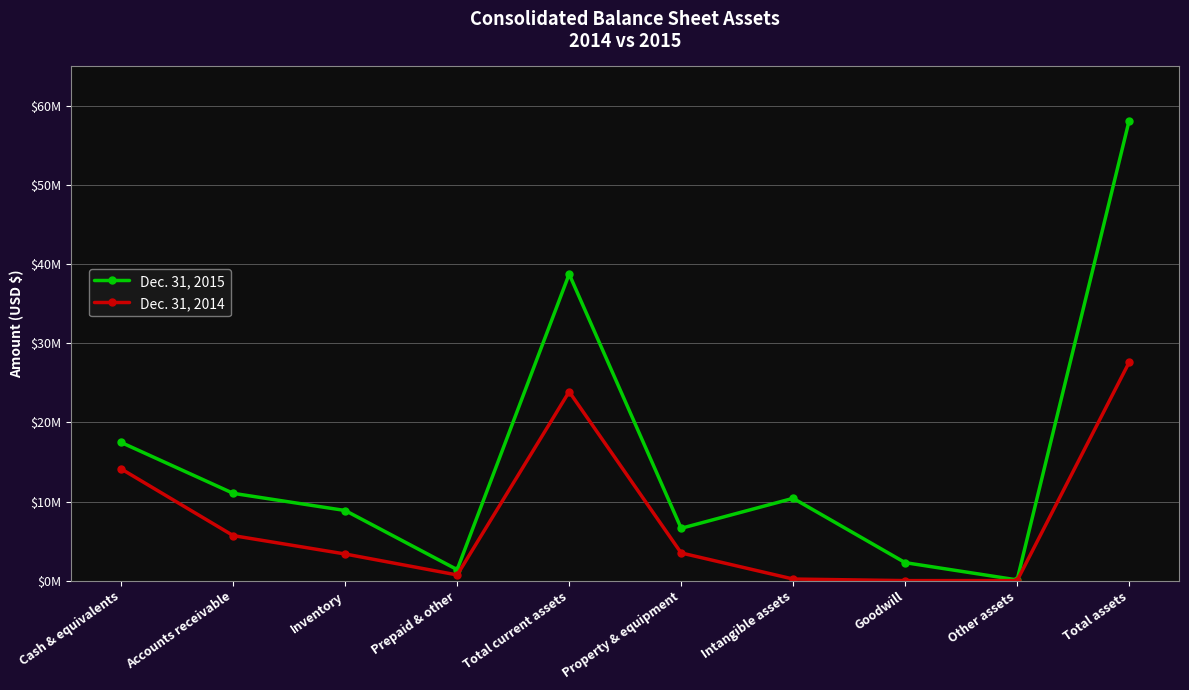

List the series in order of their overall mean, lowest first.

Dec. 31, 2014, Dec. 31, 2015